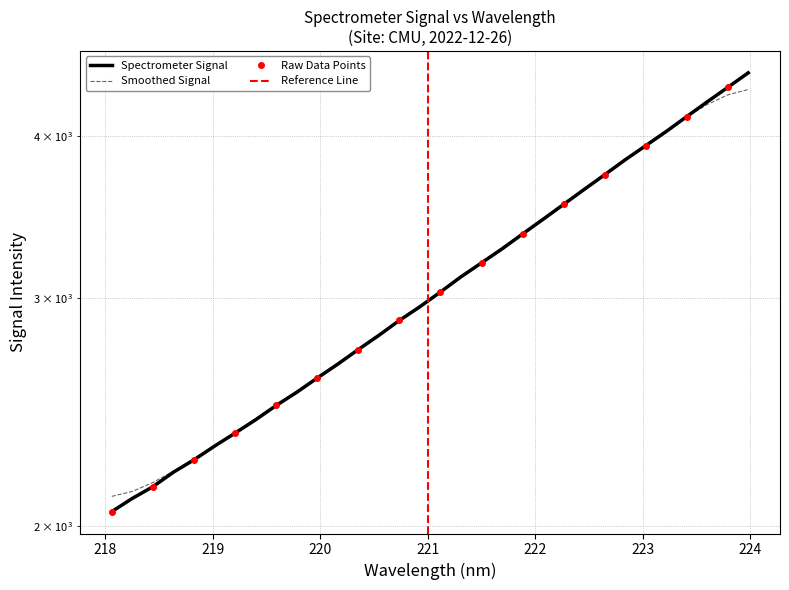

What is the change in value from 220.5444 to 223.0264?

+1124.0